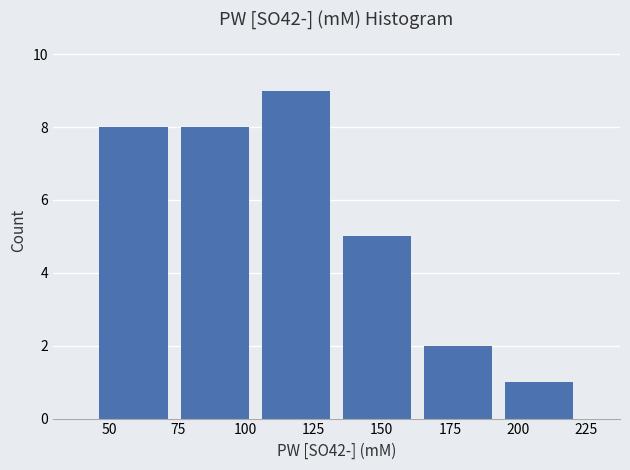

What is the height of the bar covering 195 to 225 on the x-axis? Neither the bar edges nor the heights are printed on the chart, so give them approximately, as read against the axes.

1